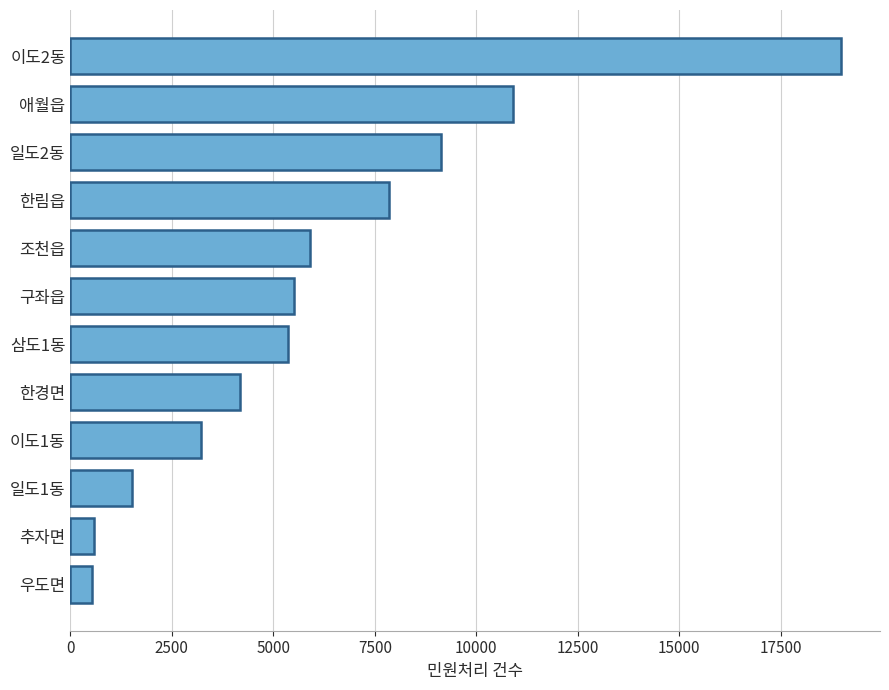

What is the smallest value displayed?

536